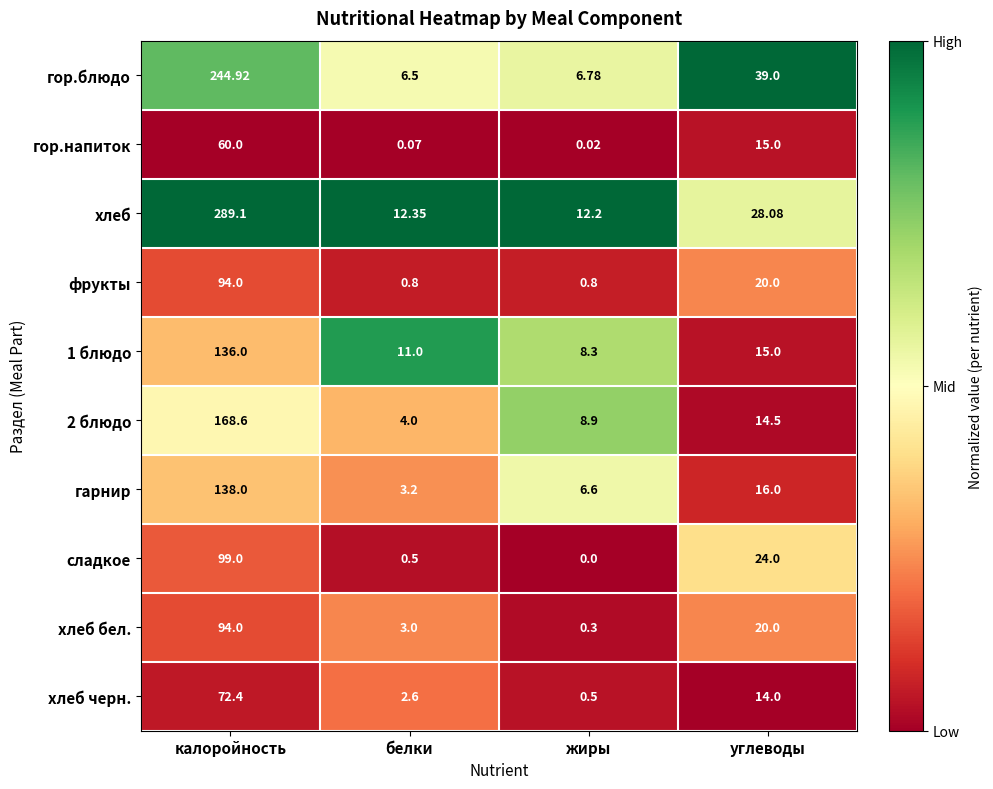

Which category has the lowest value across all series?

жиры